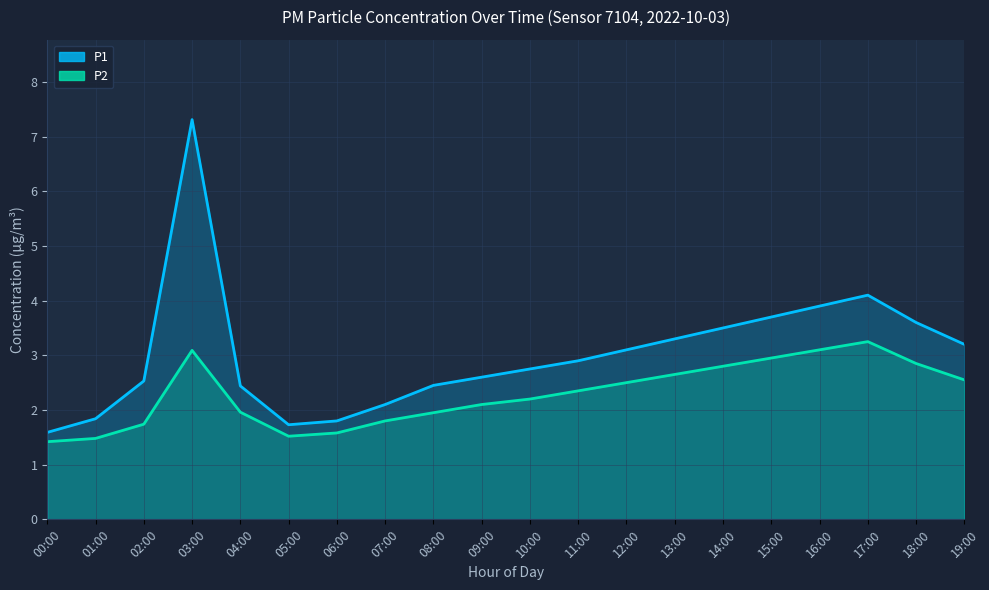

List the series in order of their peak value, lowest first.

P2, P1